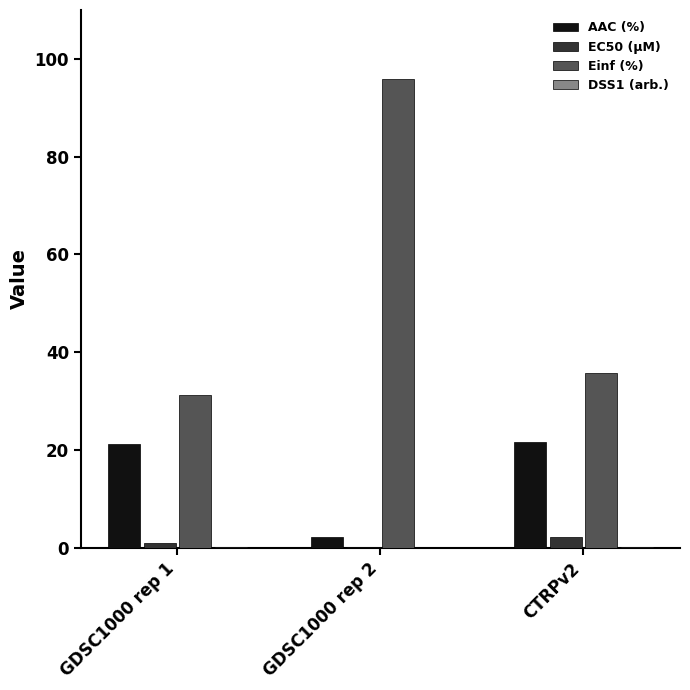

Which series changed the most between GDSC1000 rep 1 and CTRPv2?

Einf (%)